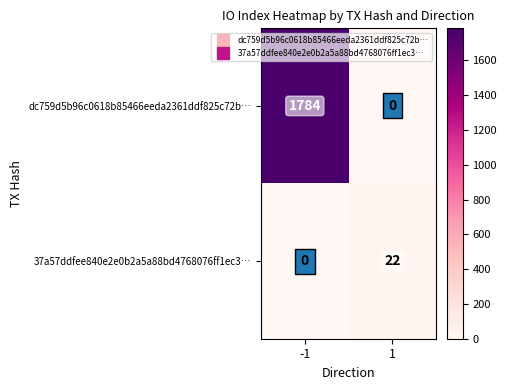

Rank the series by their average value, from lowest to highest.

37a57ddfee840e2e0b2a5a88bd4768076ff1ec3…, dc759d5b96c0618b85466eeda2361ddf825c72b…